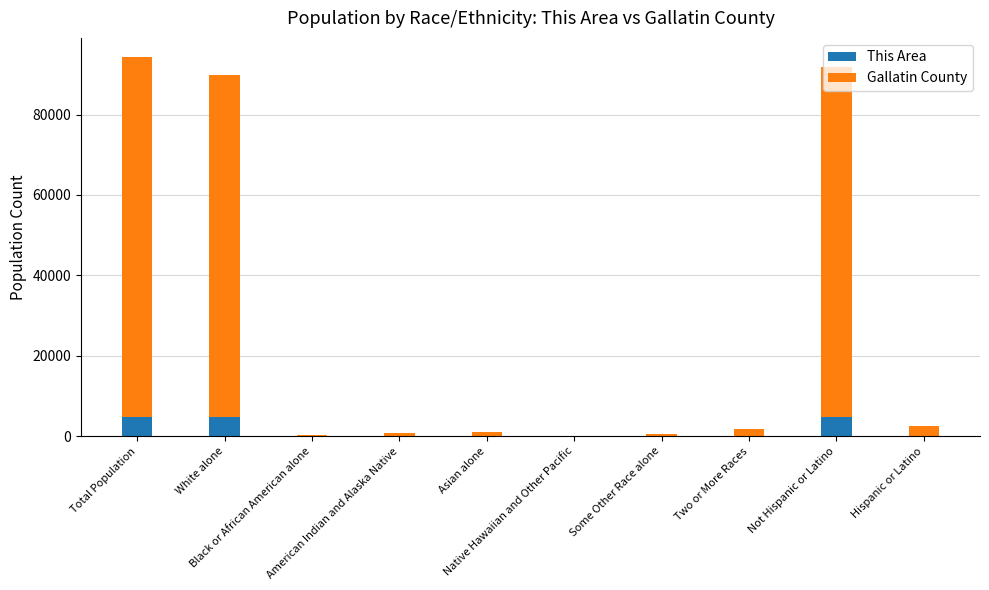

What are all the series names shown in the legend?

This Area, Gallatin County